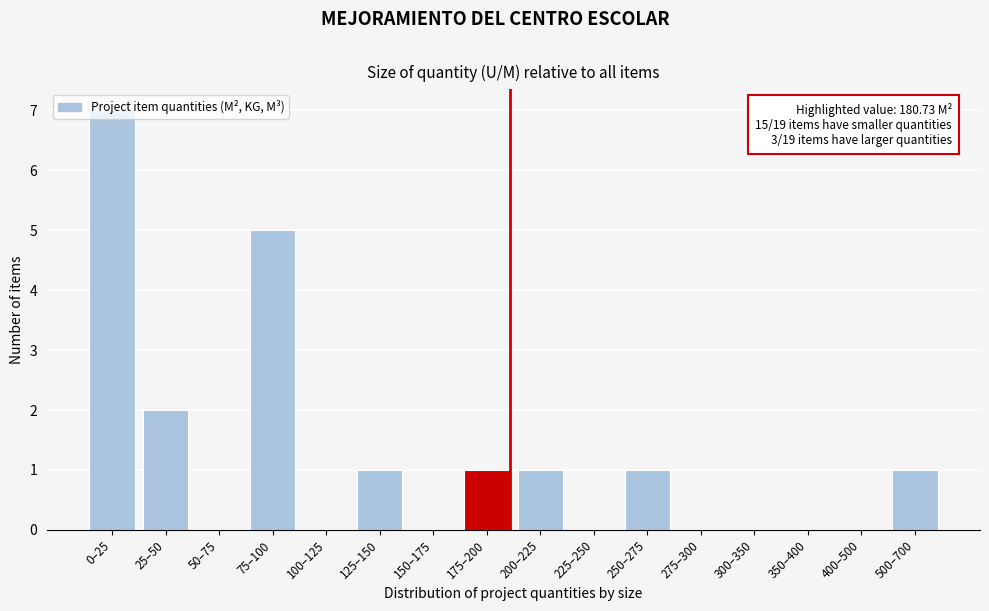

The value at 175–200 is 1. True or false?

True